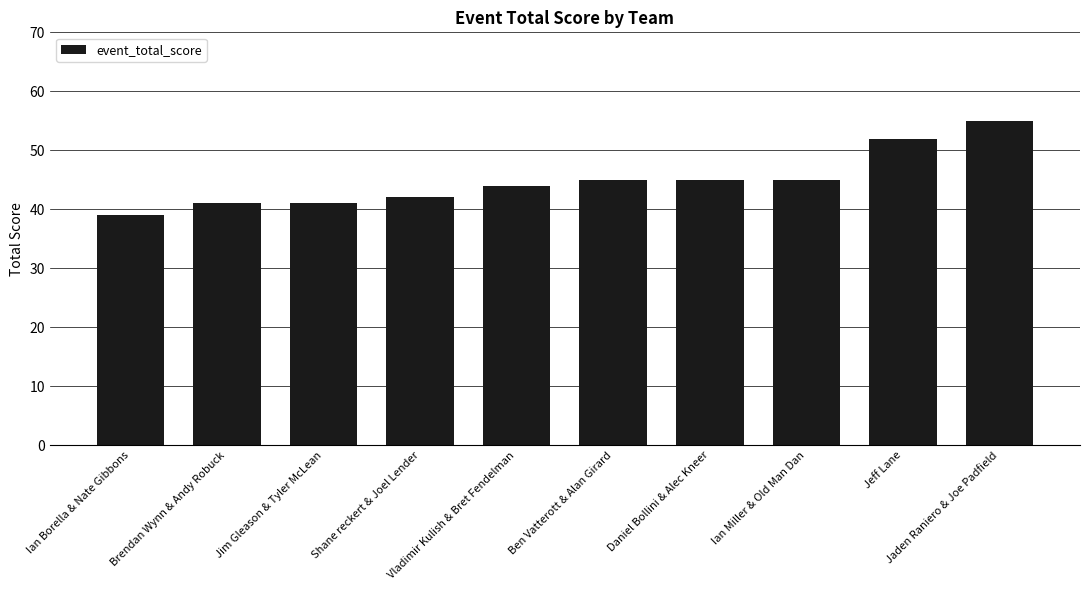

What is the smallest value displayed?

39